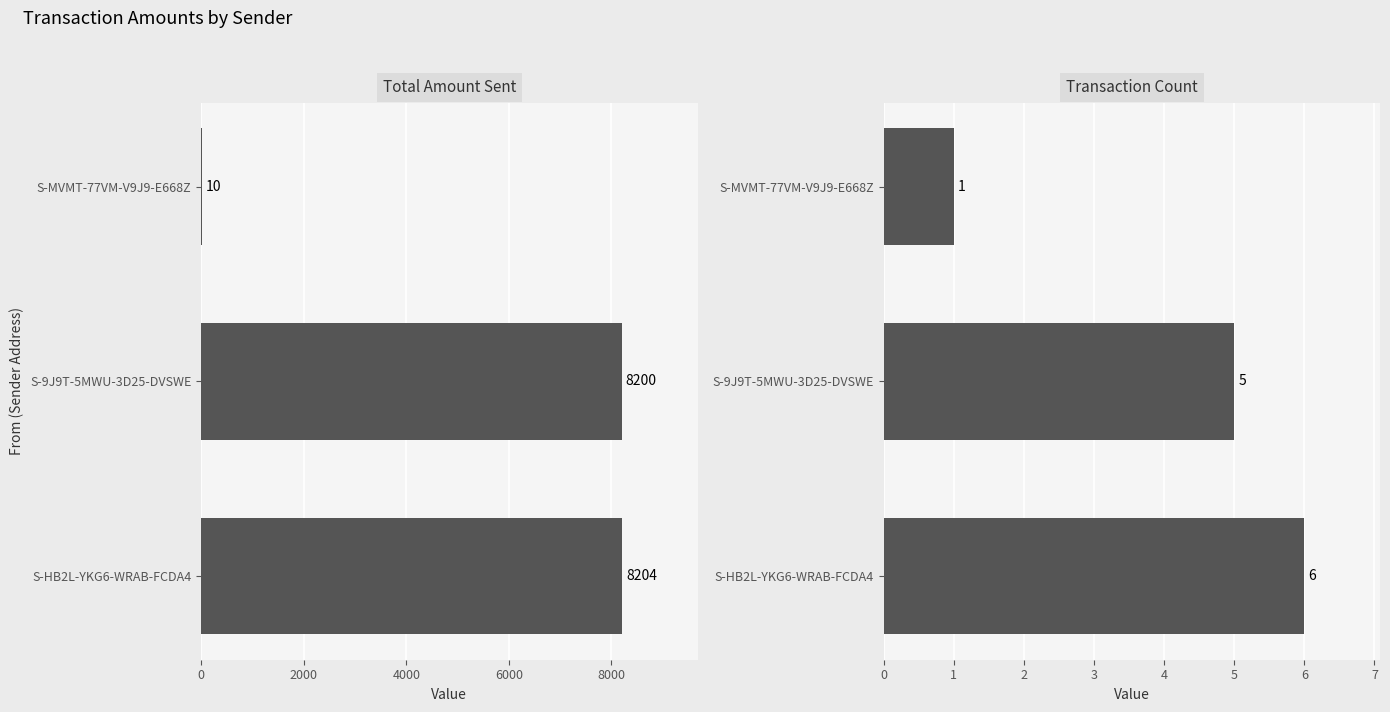

True or false: Total Amount Sent has a value of 13752 at S-9J9T-5MWU-3D25-DVSWE.

False